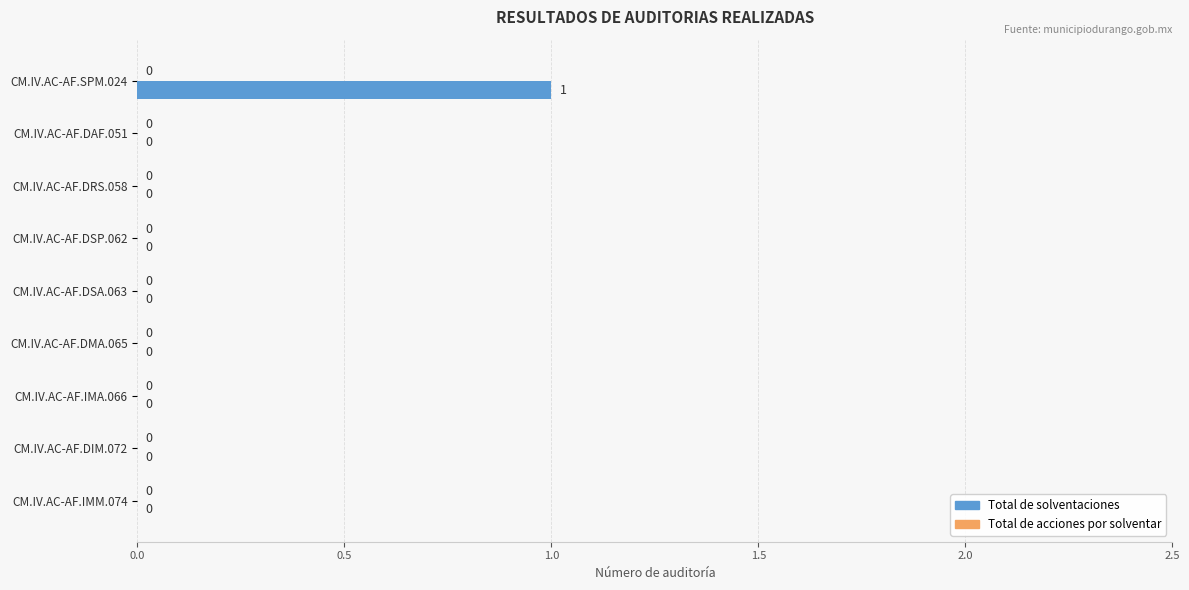

Reading bottom to top, list all the values displayed in this chart.

CM.IV.AC-AF.IMM.074=0	CM.IV.AC-AF.DIM.072=0	CM.IV.AC-AF.IMA.066=0	CM.IV.AC-AF.DMA.065=0	CM.IV.AC-AF.DSA.063=0	CM.IV.AC-AF.DSP.062=0	CM.IV.AC-AF.DRS.058=0	CM.IV.AC-AF.DAF.051=0	CM.IV.AC-AF.SPM.024=1